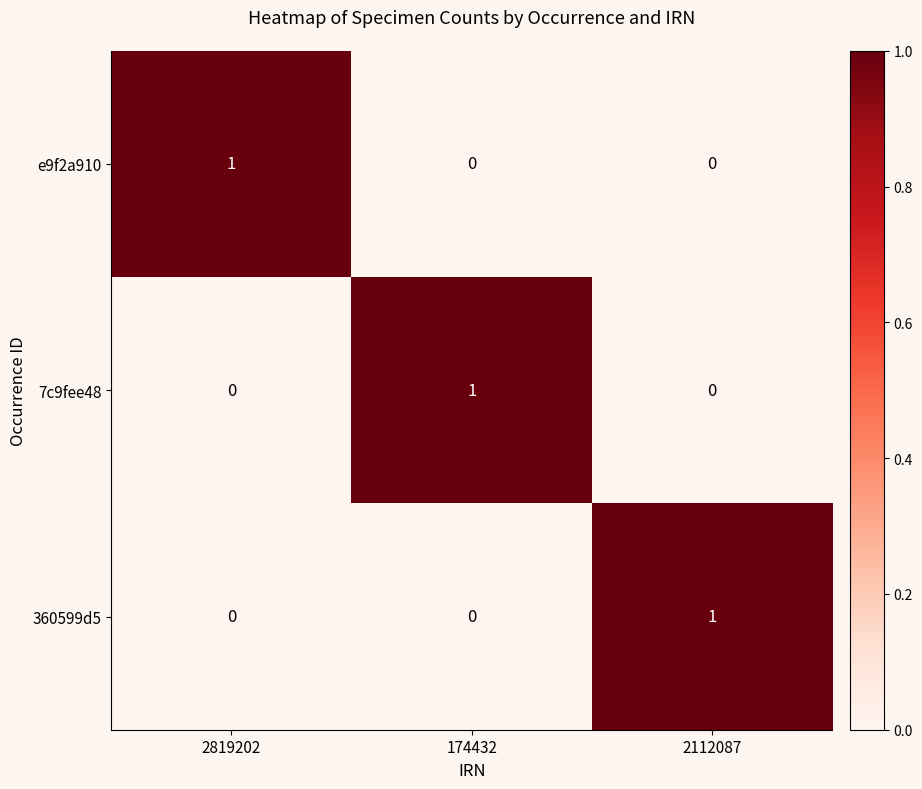

At how many categories does at least one series exceed 0?

3